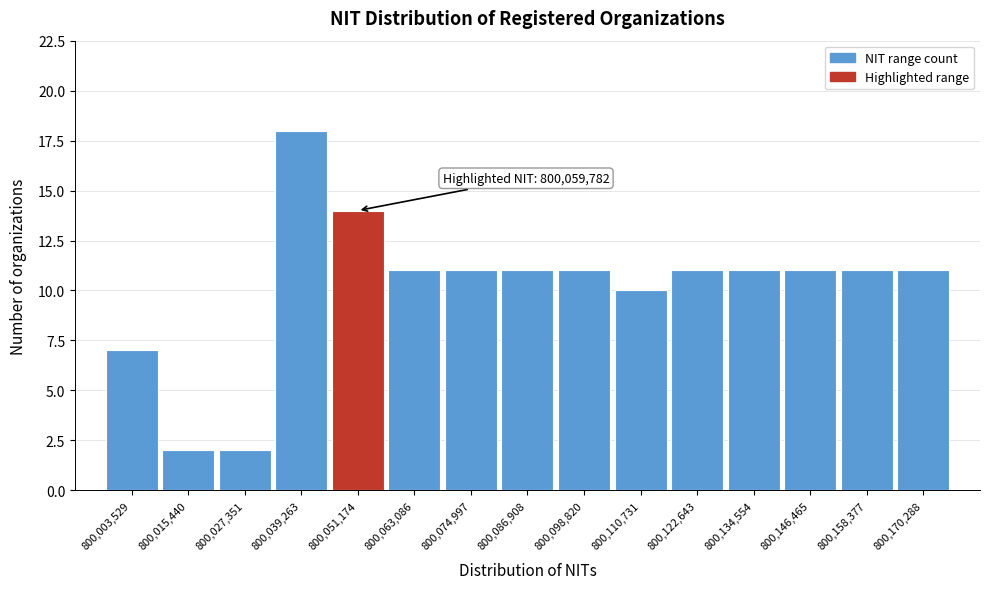

Reading right to left, list all the values displayed in this chart.

800,170,288=11	800,158,377=11	800,146,465=11	800,134,554=11	800,122,643=11	800,110,731=10	800,098,820=11	800,086,908=11	800,074,997=11	800,063,086=11	800,051,174=14	800,039,263=18	800,027,351=2	800,015,440=2	800,003,529=7